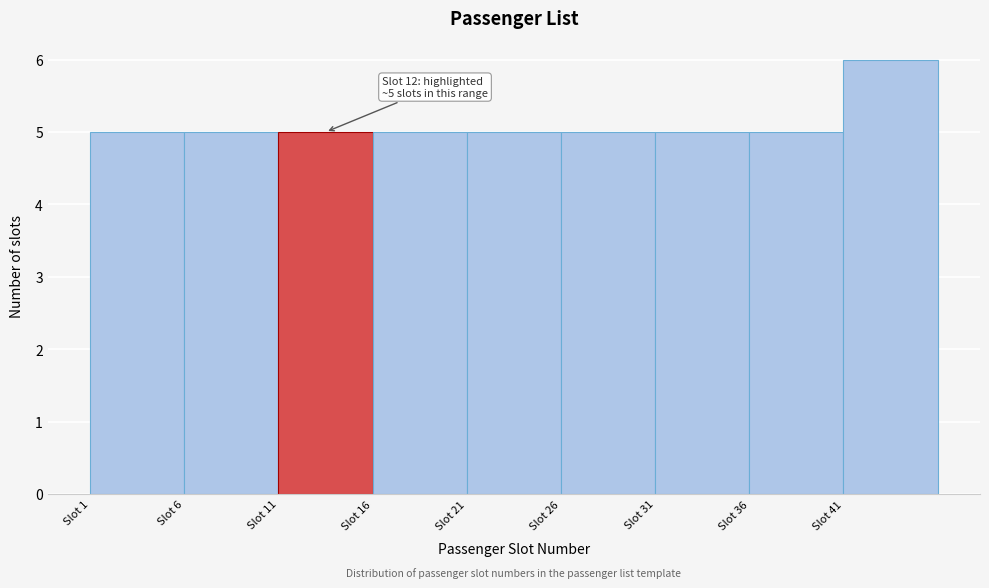

Over which range of the x-axis is the bar tallest?

41 to 46